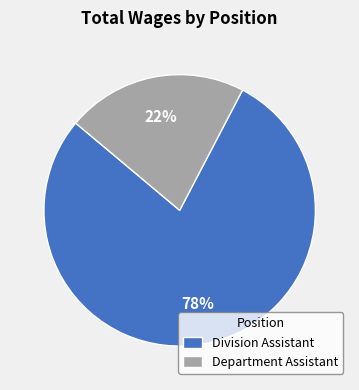

Between Department Assistant and Division Assistant, which is larger?

Division Assistant